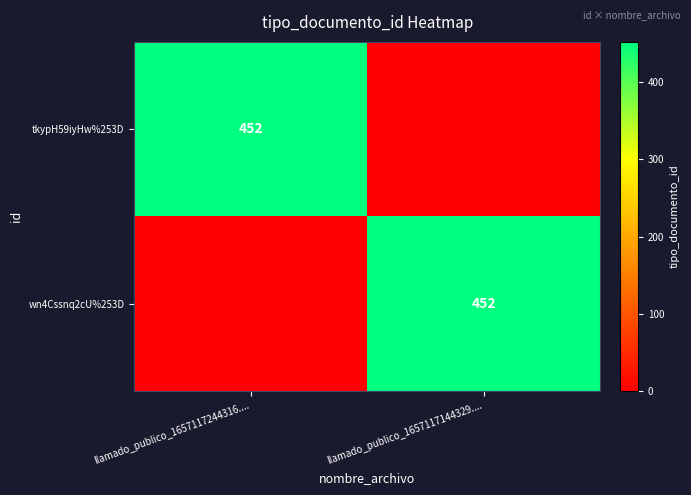

The value of tkypH59iyHw%253D at llamado_publico_1657117244316.... is 452. True or false?

True